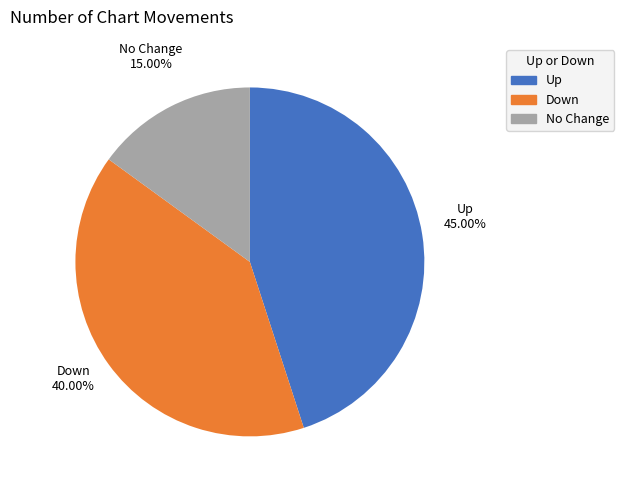

Is there a majority slice in this chart?

No